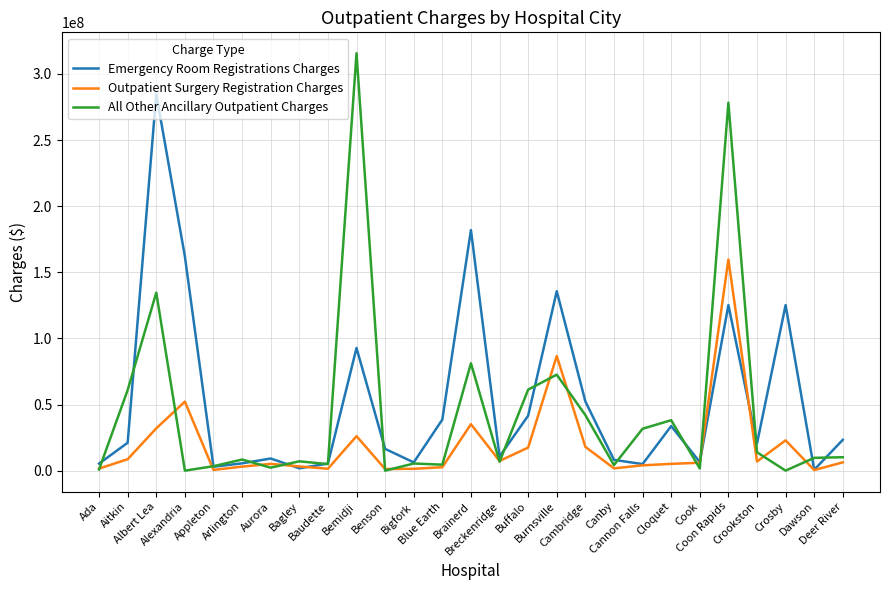

True or false: All Other Ancillary Outpatient Charges has more than 1 points higher than both neighbors.

True